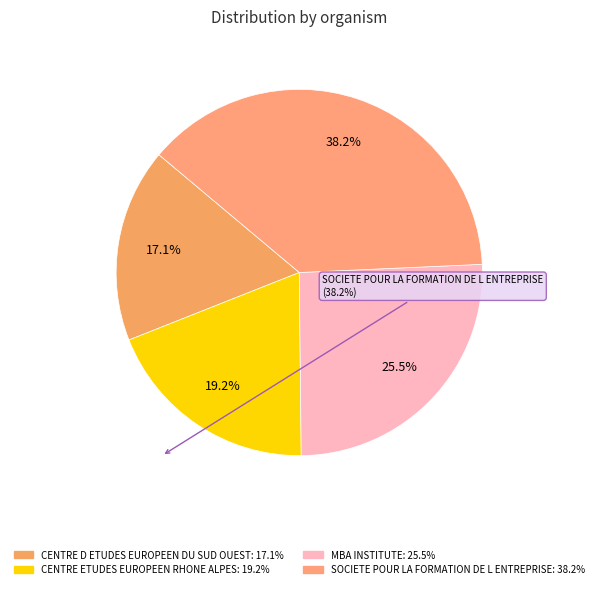

Is CENTRE ETUDES EUROPEEN RHONE ALPES the majority of the pie?

No